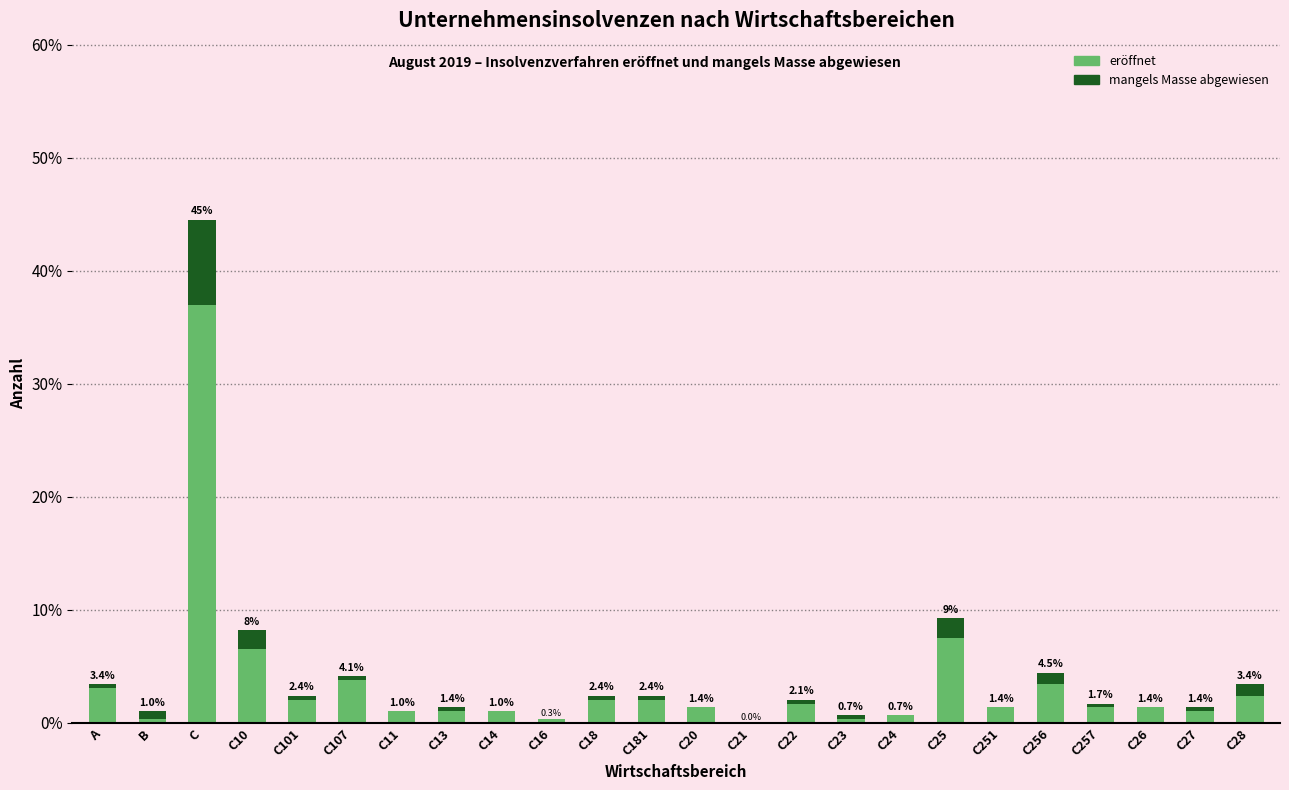

The eröffnet series shows 1.0 at C13. True or false?

True